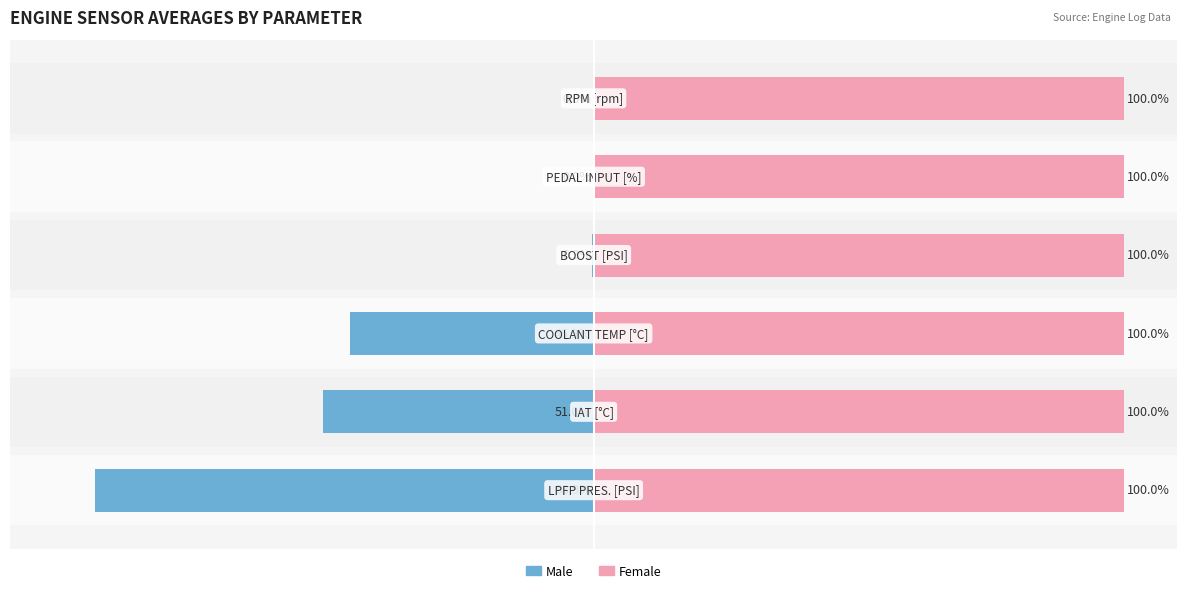

Which series has the largest range (max minus min)?

Male